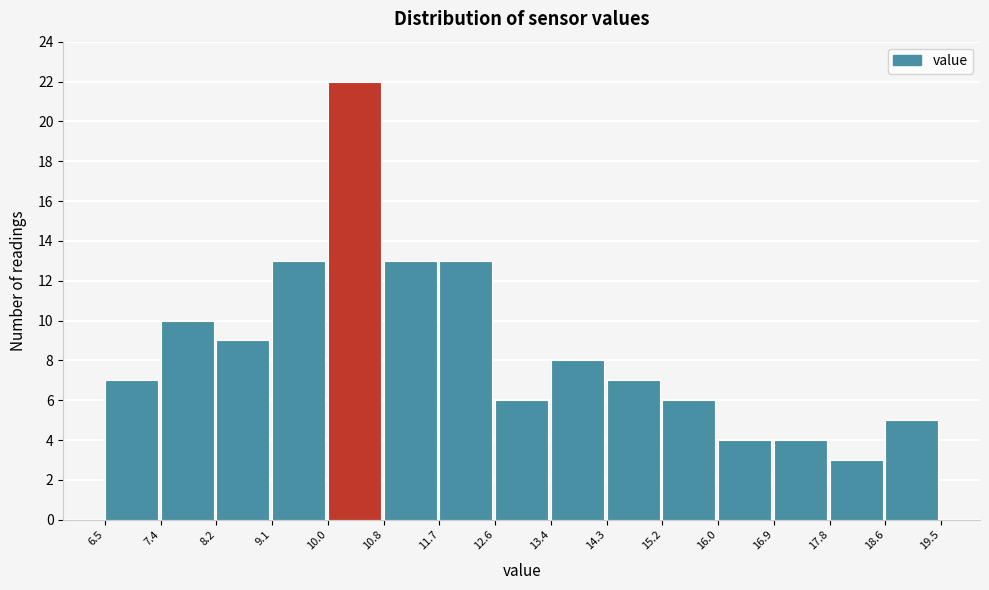

Reading left to right, list every bar in this chart as the range it spans on the x-axis followed by its height. The values are not printed on the chart, so give them approximately, as read against the axis.

6.5 to 7.4: 7
7.4 to 8.2: 10
8.2 to 9.1: 9
9.1 to 10.0: 13
10.0 to 10.8: 22
10.8 to 11.7: 13
11.7 to 12.6: 13
12.6 to 13.4: 6
13.4 to 14.3: 8
14.3 to 15.2: 7
15.2 to 16.0: 6
16.0 to 16.9: 4
16.9 to 17.8: 4
17.8 to 18.6: 3
18.6 to 19.5: 5